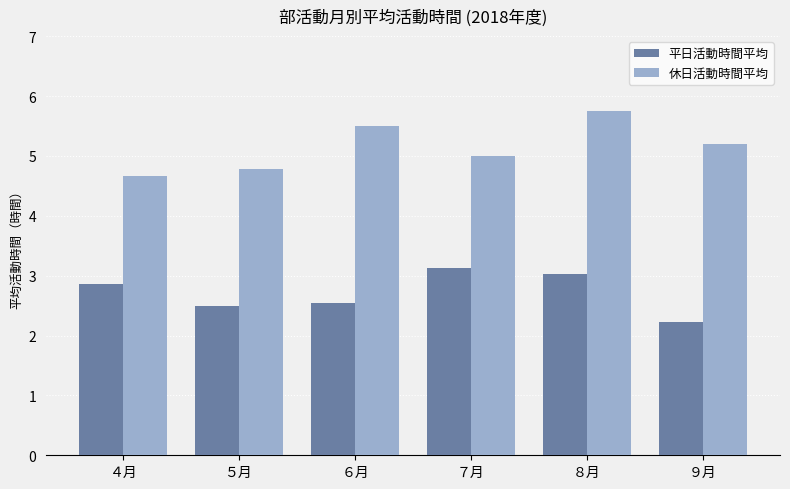

What position from the right is ９月?

1